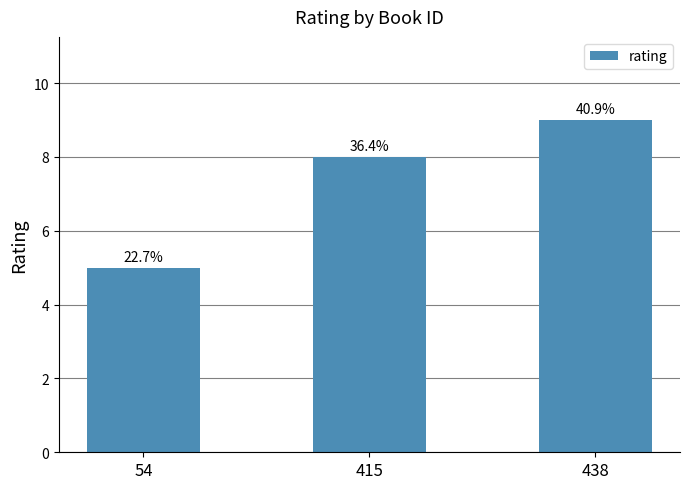

Are the bars horizontal?

No